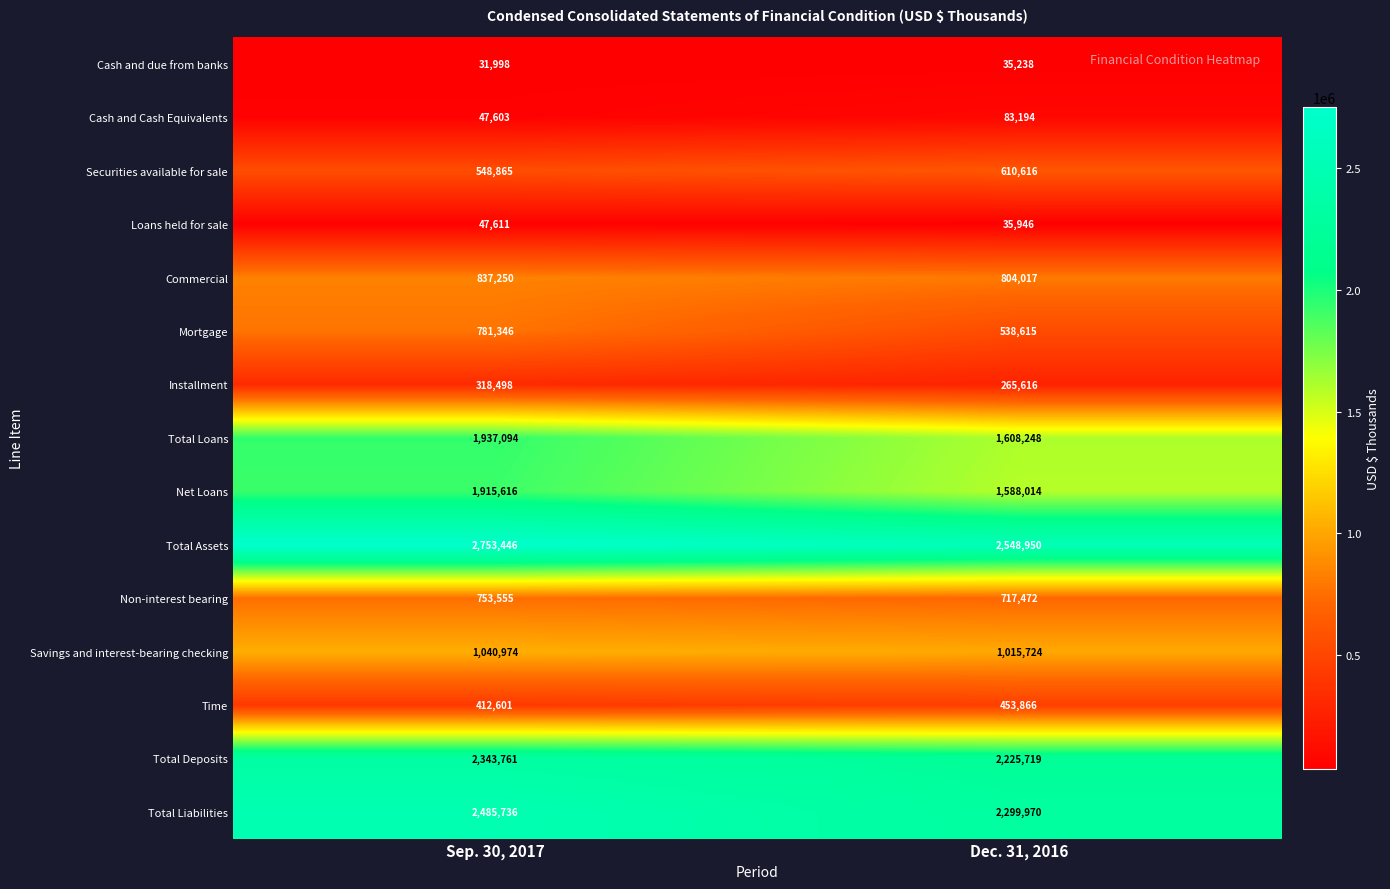

Reading left to right, list all the values displayed in this chart.

Cash and due from banks: Sep. 30, 2017=31998	Dec. 31, 2016=35238
Cash and Cash Equivalents: Sep. 30, 2017=47603	Dec. 31, 2016=83194
Securities available for sale: Sep. 30, 2017=548865	Dec. 31, 2016=610616
Loans held for sale: Sep. 30, 2017=47611	Dec. 31, 2016=35946
Commercial: Sep. 30, 2017=837250	Dec. 31, 2016=804017
Mortgage: Sep. 30, 2017=781346	Dec. 31, 2016=538615
Installment: Sep. 30, 2017=318498	Dec. 31, 2016=265616
Total Loans: Sep. 30, 2017=1937094	Dec. 31, 2016=1608248
Net Loans: Sep. 30, 2017=1915616	Dec. 31, 2016=1588014
Total Assets: Sep. 30, 2017=2753446	Dec. 31, 2016=2548950
Non-interest bearing: Sep. 30, 2017=753555	Dec. 31, 2016=717472
Savings and interest-bearing checking: Sep. 30, 2017=1040974	Dec. 31, 2016=1015724
Time: Sep. 30, 2017=412601	Dec. 31, 2016=453866
Total Deposits: Sep. 30, 2017=2343761	Dec. 31, 2016=2225719
Total Liabilities: Sep. 30, 2017=2485736	Dec. 31, 2016=2299970